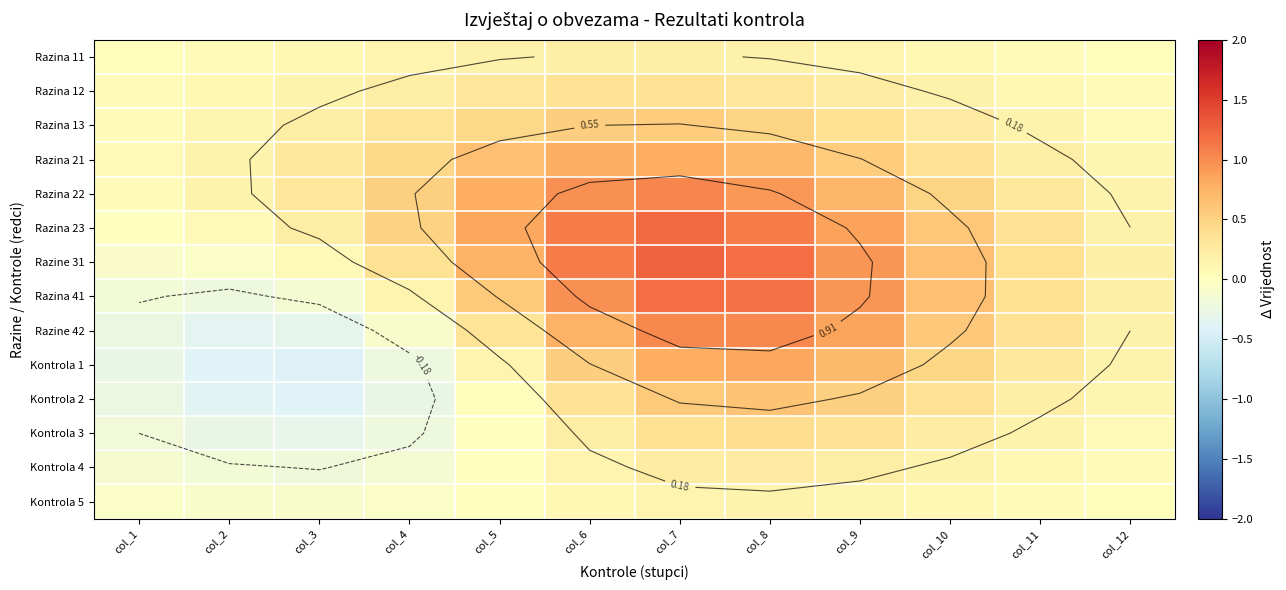

Is the value of Kontrola 1 at col_4 greater than the value of Razine 31 at col_4?

No